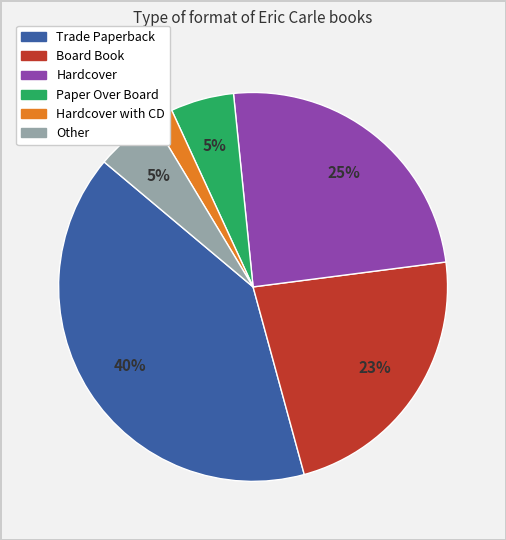

Is there a majority slice in this chart?

No